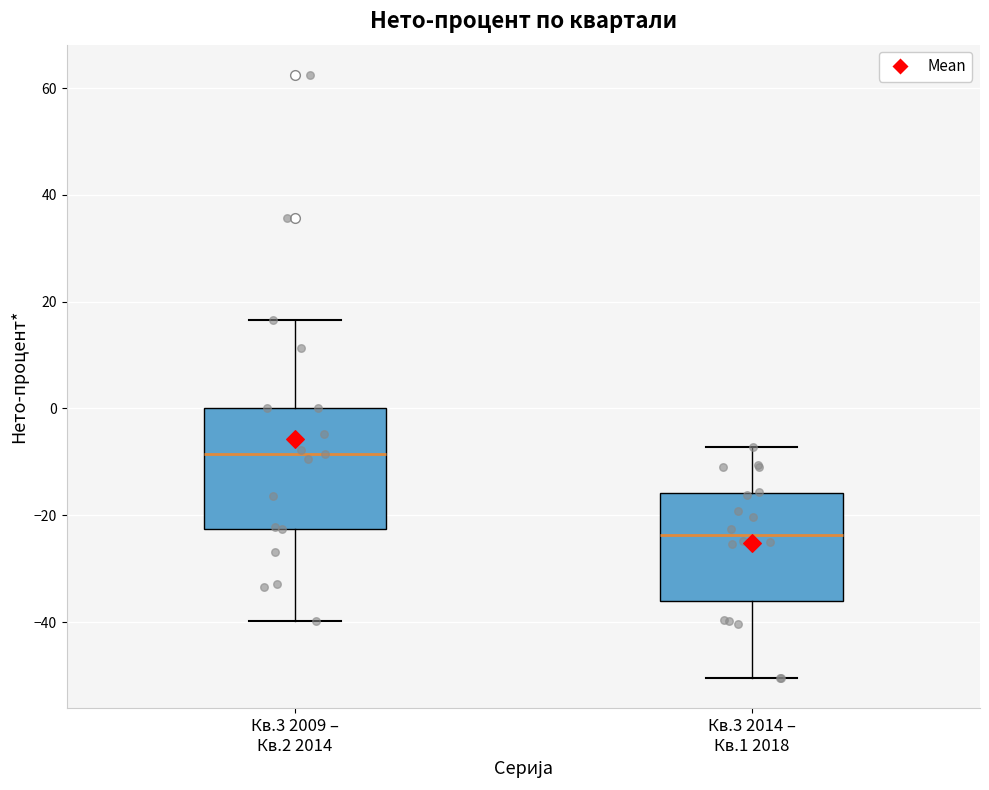

Where is the lower edge of the box for Кв.3 2009 – Кв.2 2014 on the y-axis? The values are not printed on the chart, so give them approximately, as read against the axis.

-22